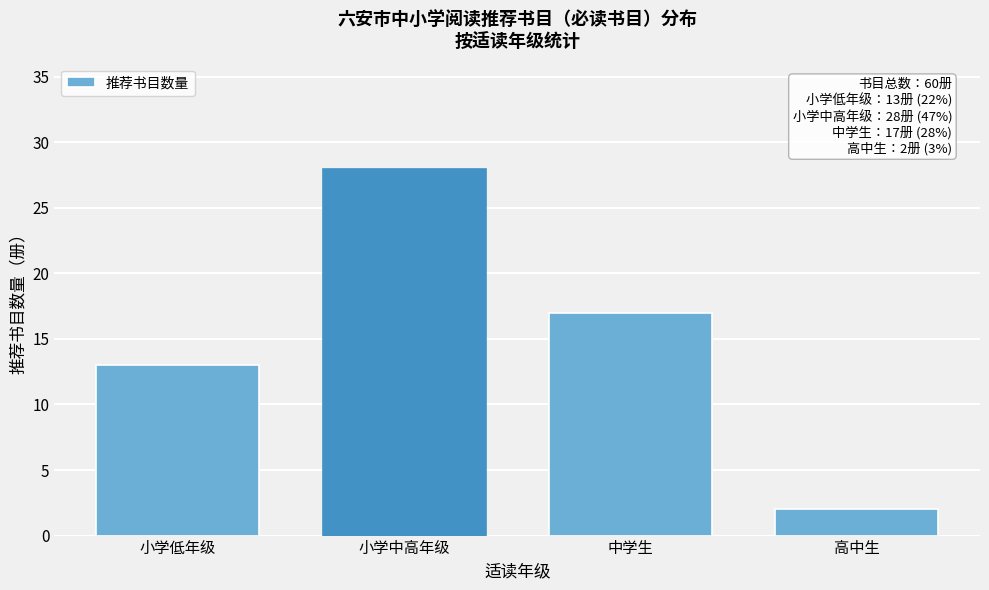

Reading left to right, what are all the values shown in this chart?

小学低年级=13	小学中高年级=28	中学生=17	高中生=2